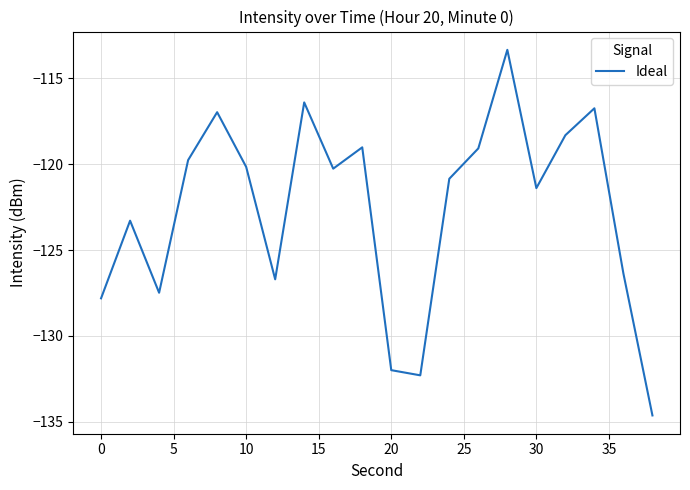

What is the difference between the maximum and minimum values?

21.3